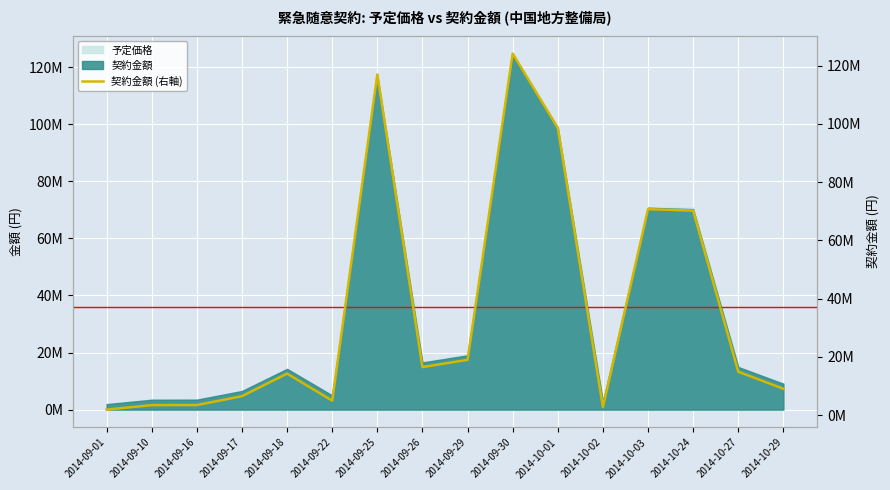

What is the approximate value at 2014-10-27, to the nearest 10?

14925600